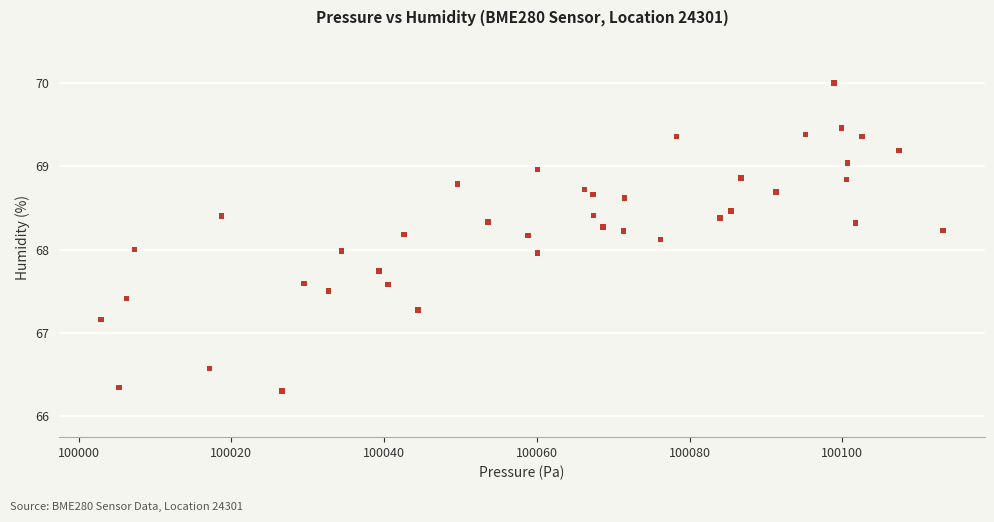

What is the range of X values (max minus min)?

110.2